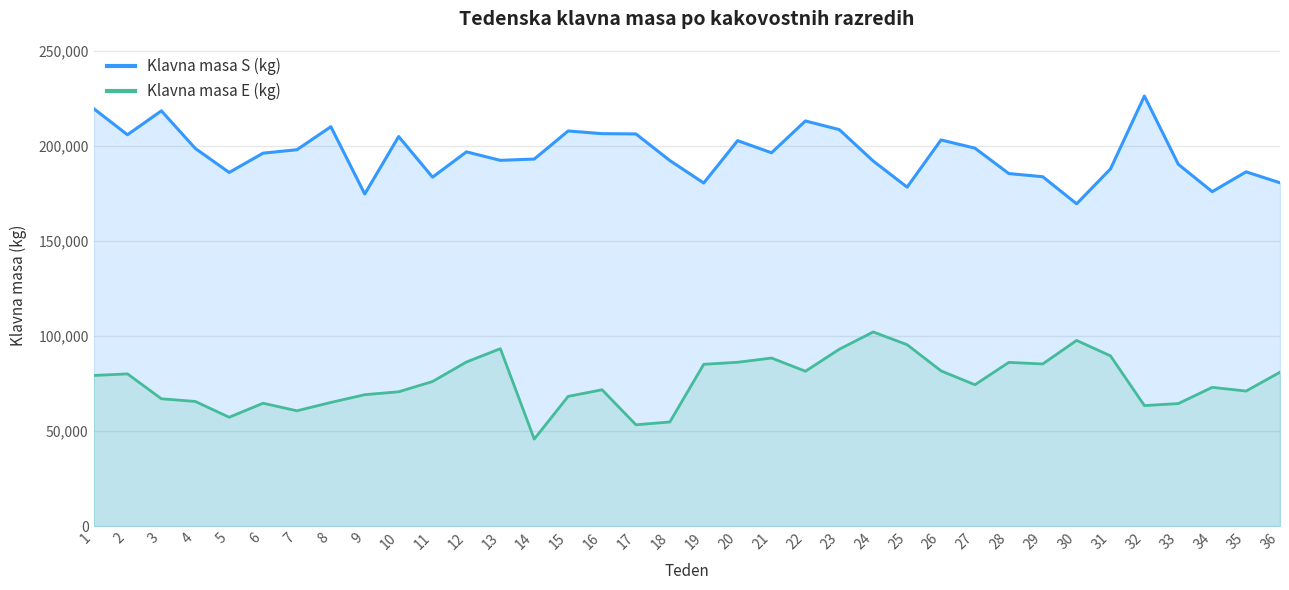

What value does the Klavna masa S (kg) series have at 6, to the nearest 10?

196190